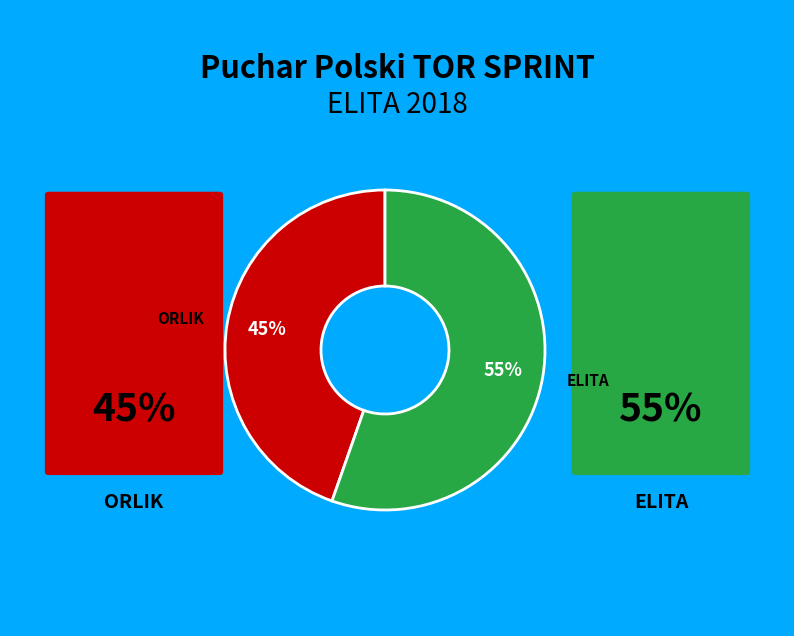

What is the largest slice in the pie chart?

ELITA